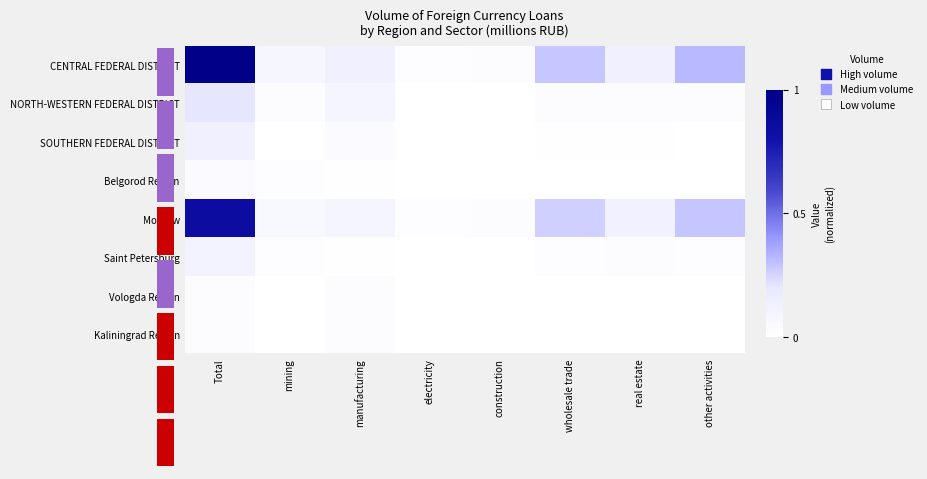

Which series has the largest total across all categories?

CENTRAL FEDERAL DISTRICT